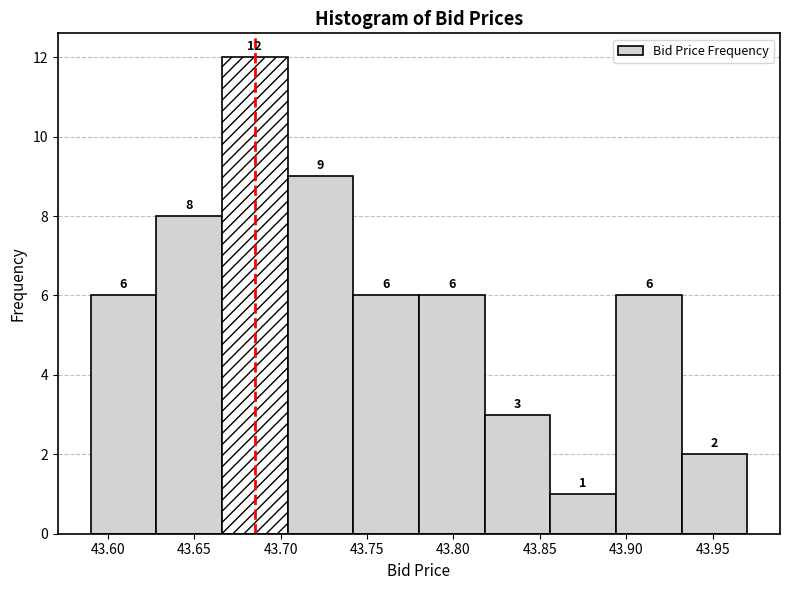

What is the height of the bar covering 43.818 to 43.856 on the x-axis? The bar edges are not printed on the chart, so give them approximately, as read against the axis.

3